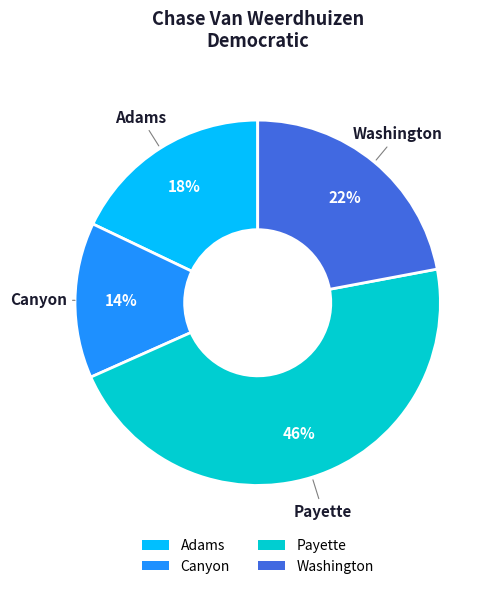

Which slice is the largest?

Payette